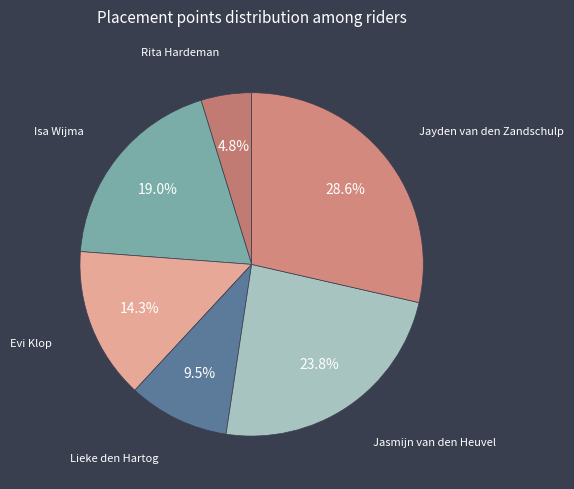

What is the smallest slice in the pie chart?

Rita Hardeman